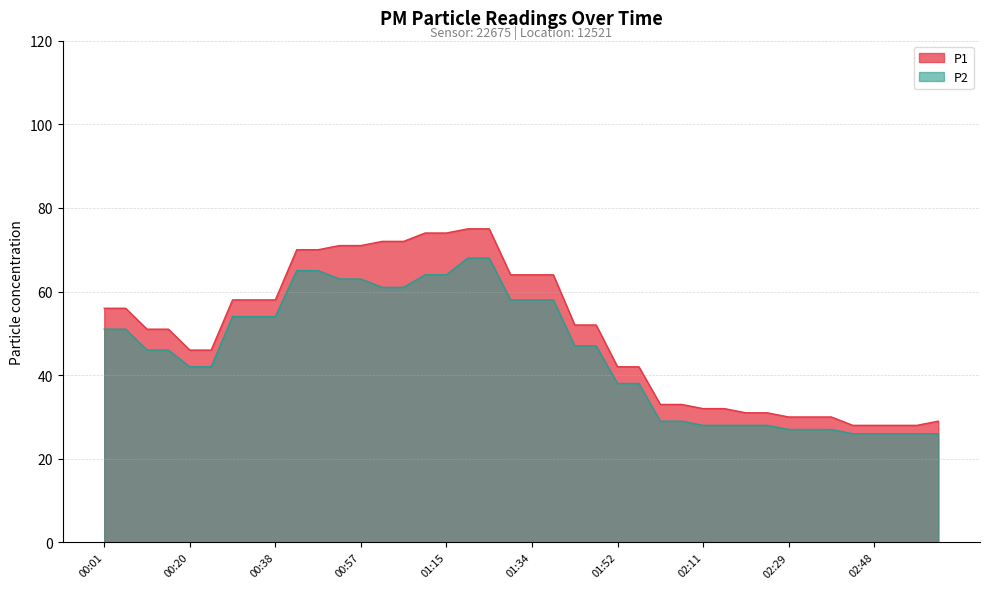

How many lines are shown in the chart?

2